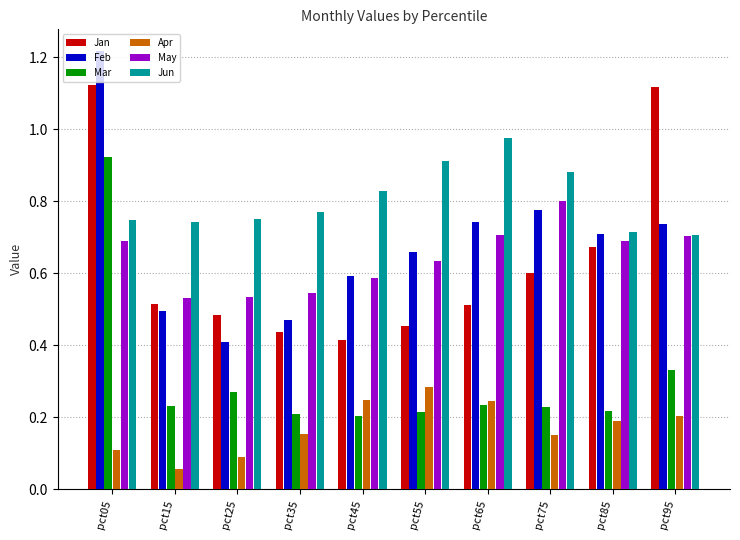

At which label does Mar reach its peak?

pct05